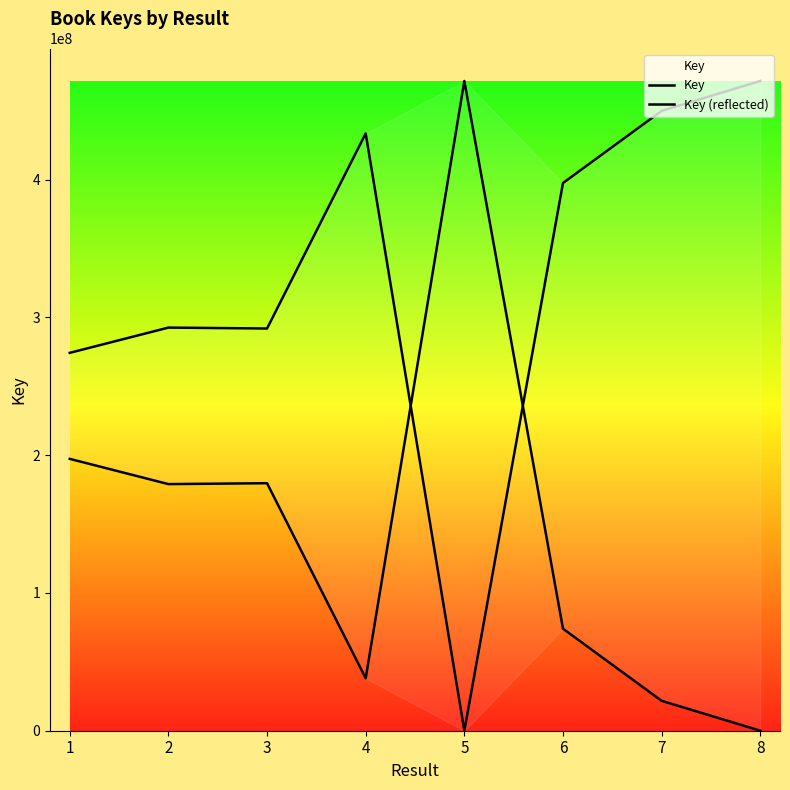

What is the sum of the Key values at 7 and 3?

201370655